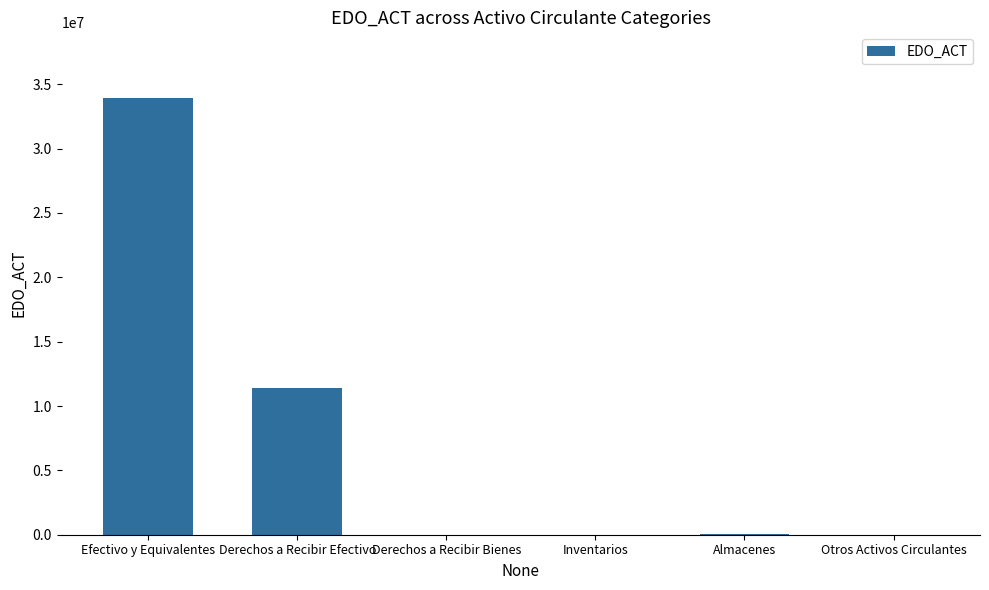

What is the maximum value shown in the chart?

33942486.9